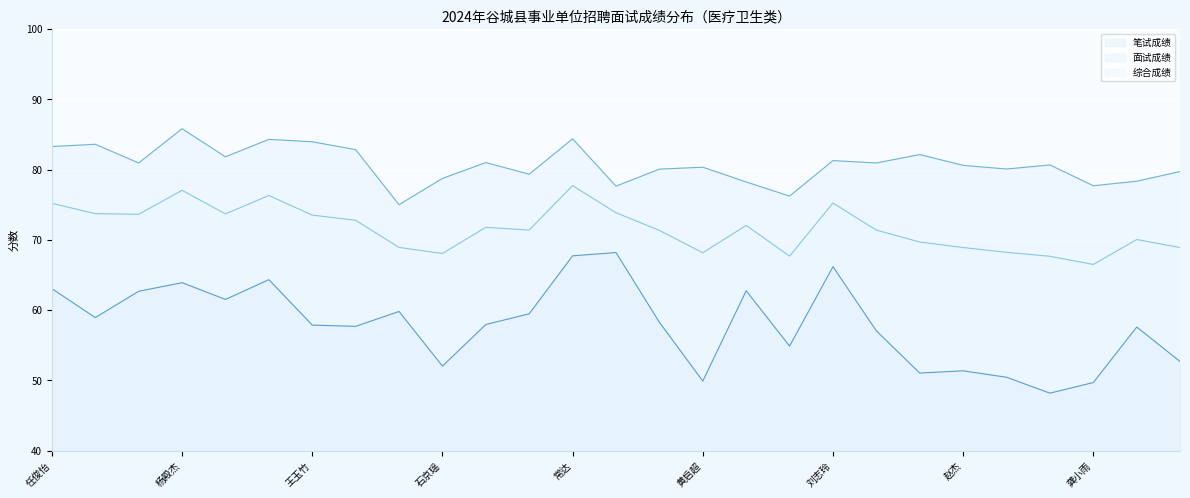

How many values in the 笔试成绩 series exceed 57?

18